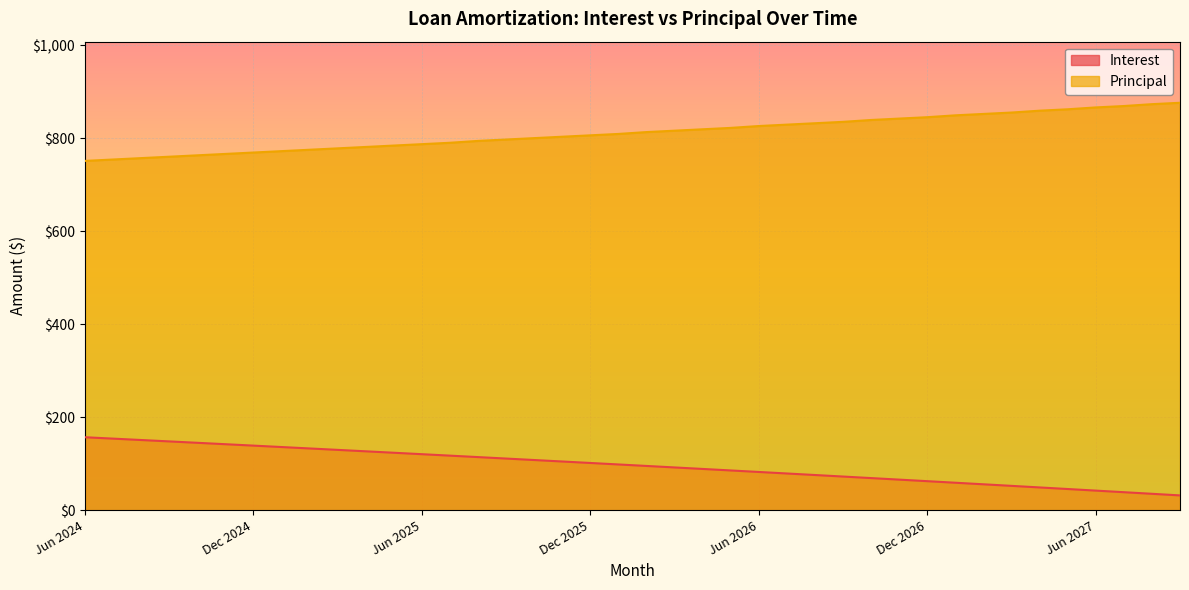

What is the value of the Principal point at the 25th from the left?

826.0